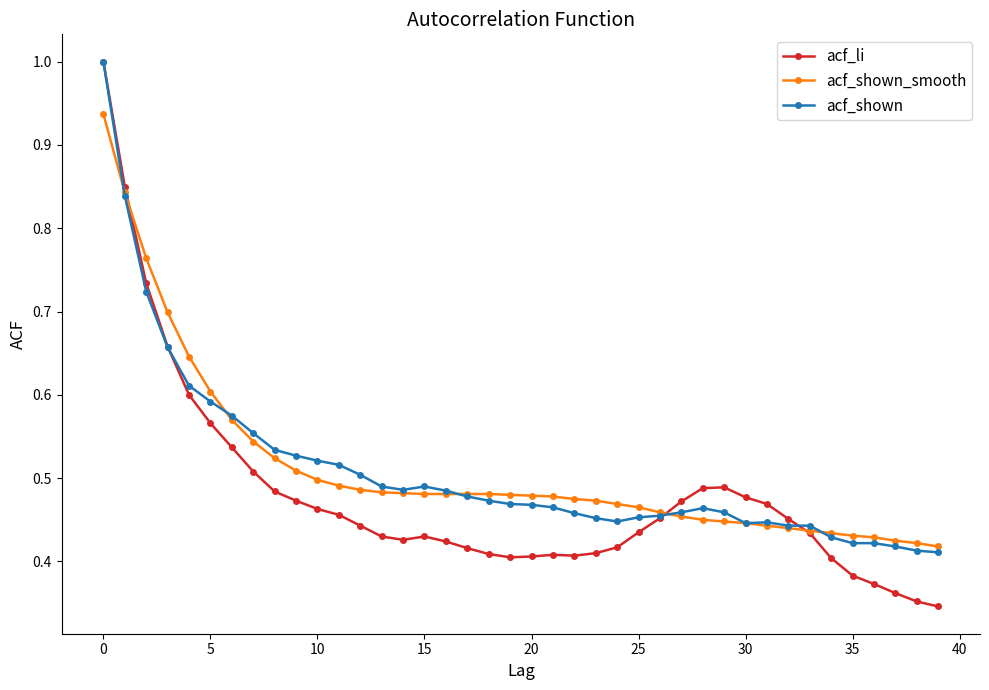

True or false: acf_shown has more than 1 points higher than both neighbors.

True